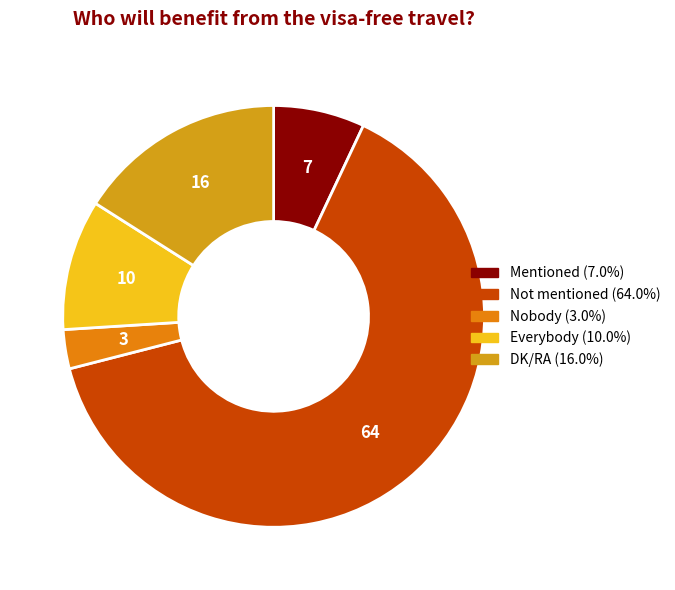

Combined, do Nobody and Everybody account for over 50%?

No